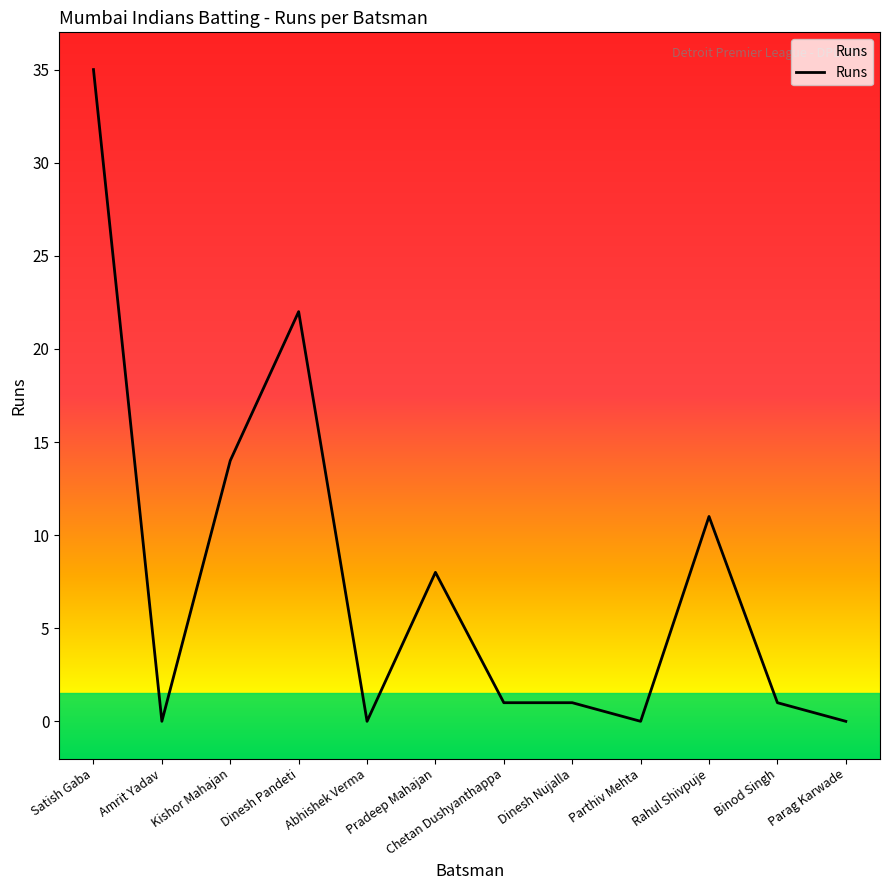

What is the sum of the values at Parag Karwade and Kishor Mahajan?

14